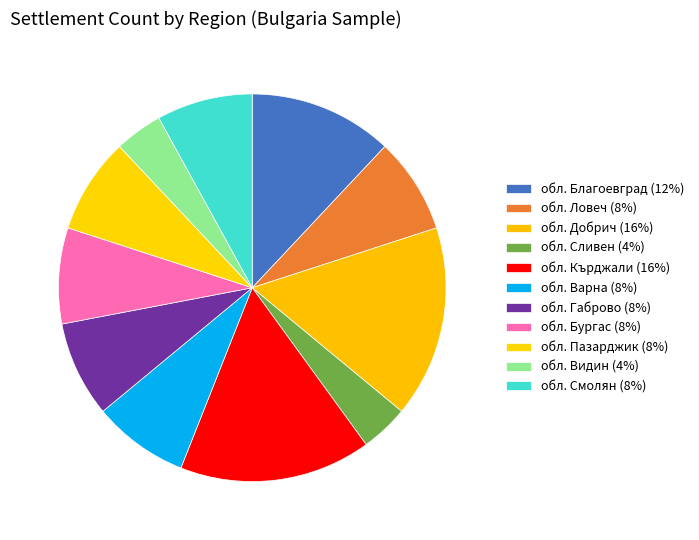

How many slices are in this pie chart?

11